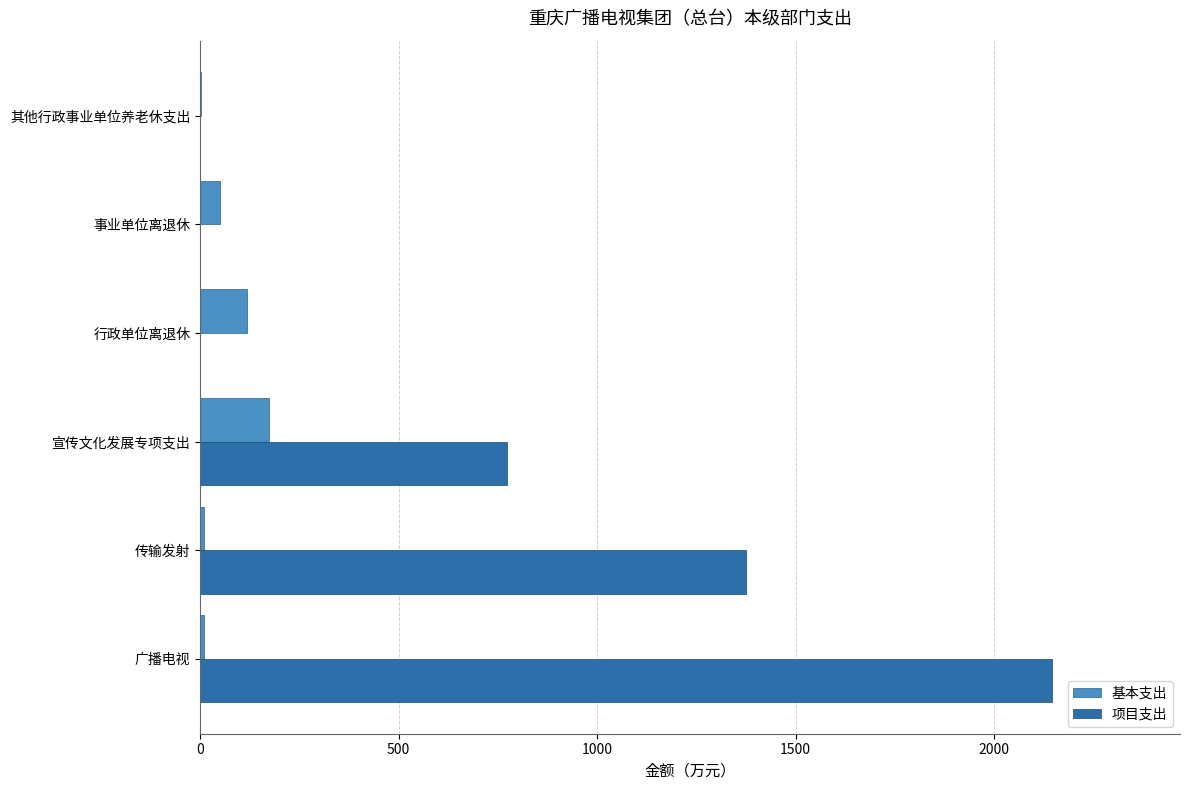

Count the number of data series in this chart.

2